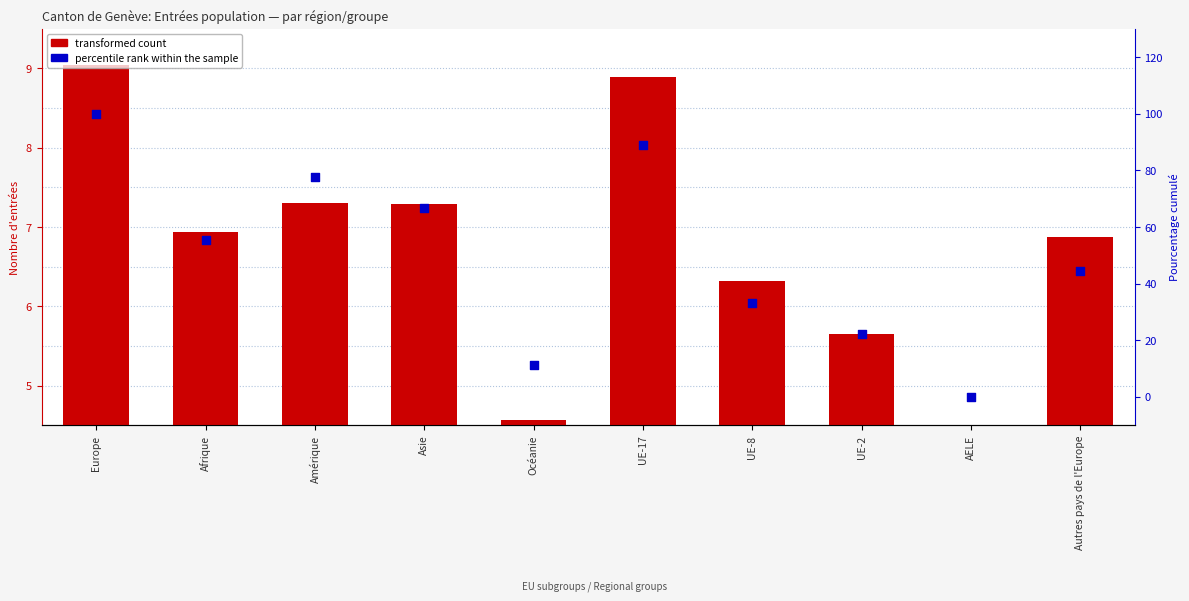

Is the value of transformed count at Europe greater than the value of percentile rank within the sample at UE-17?

No